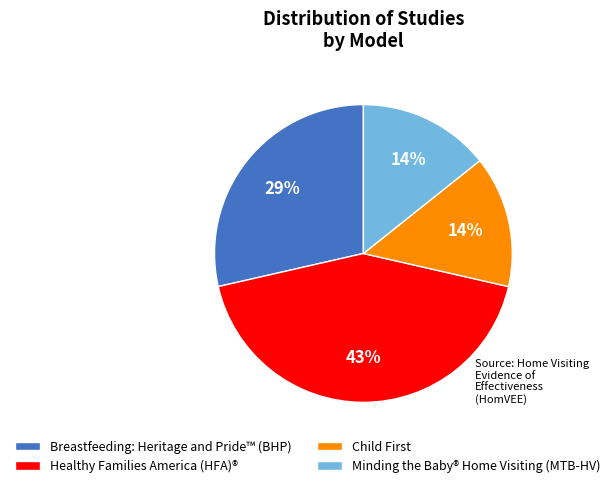

True or false: Healthy Families America (HFA)® accounts for 35% of the total.

False